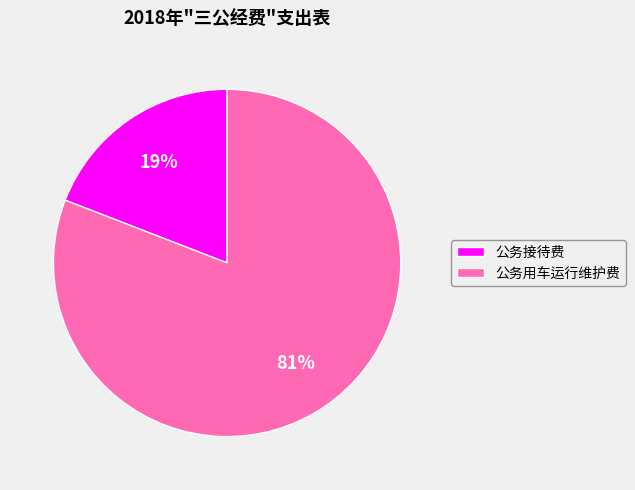

How many slices are in this pie chart?

2